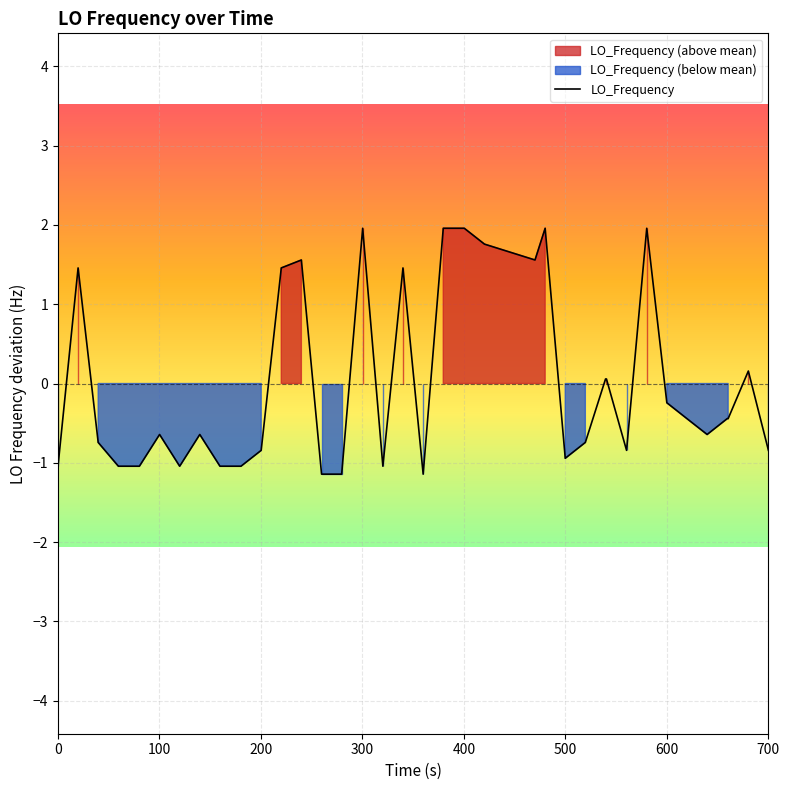

What is the minimum value for LO_Frequency?

-1.1